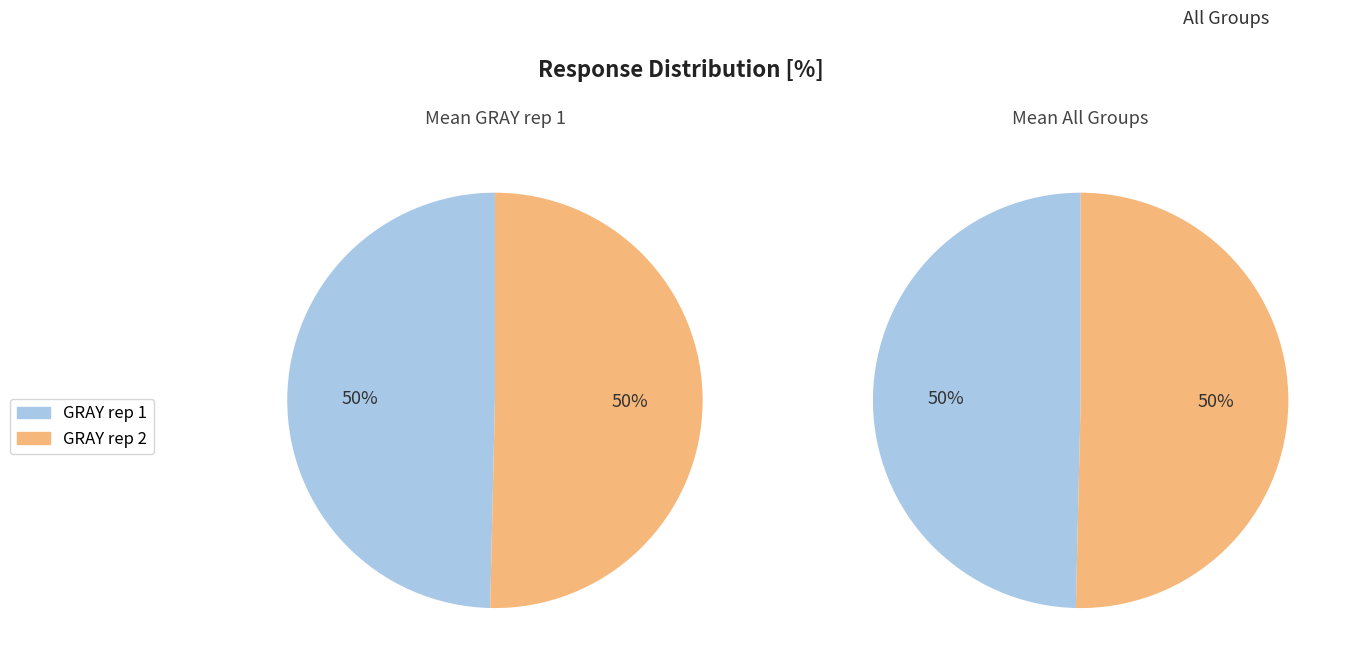

Is there a majority slice in this chart?

No